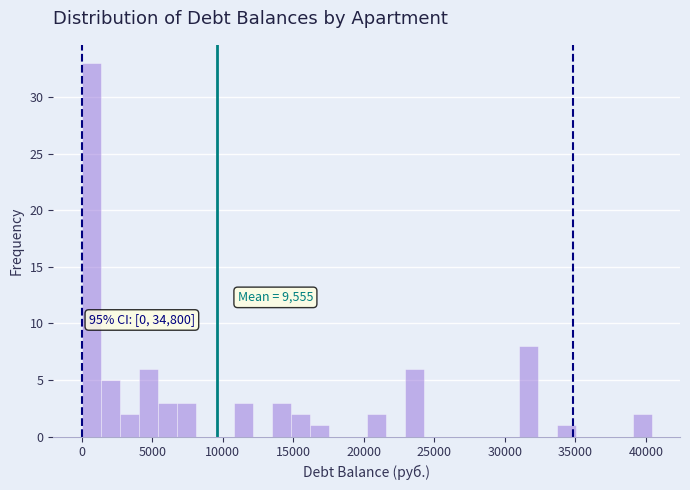

Around what value on the x-axis is the tallest bar? Give the approximate position of its centre, as read against the axis.

500